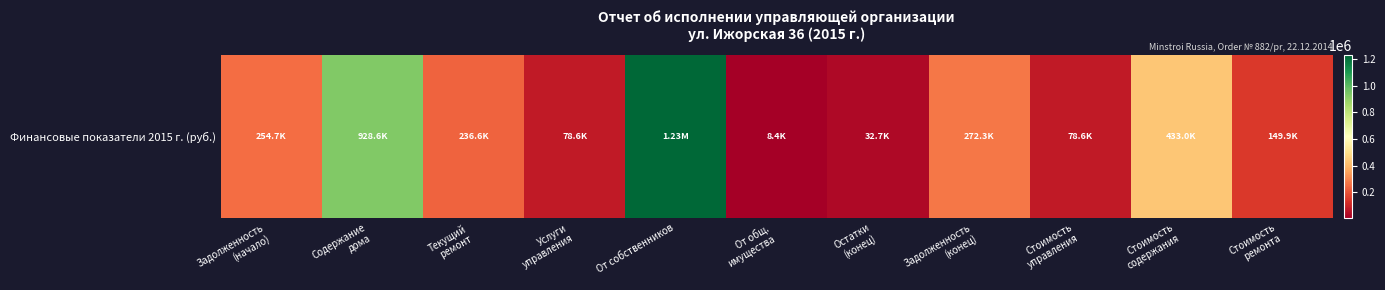

What is the maximum value shown in the chart?

1226190.8